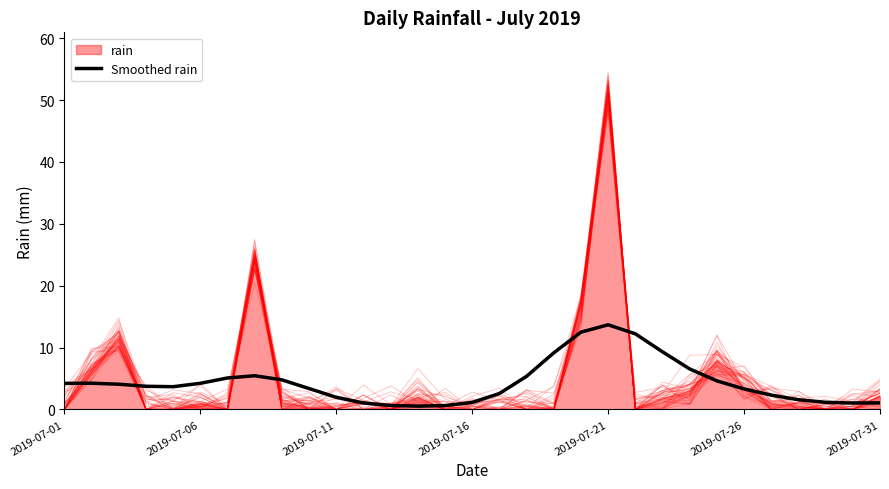

What is the highest value of the Smoothed rain series?

13.7